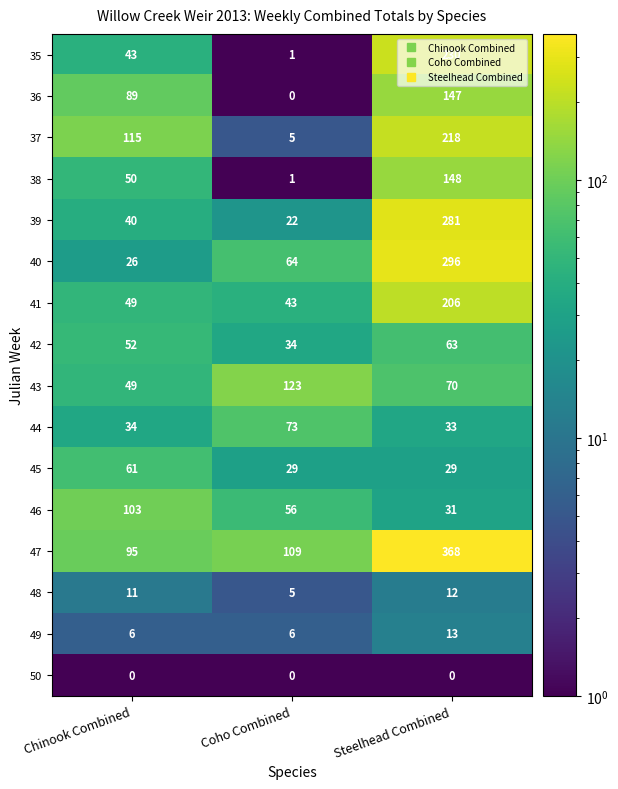

What is the difference between the second highest and minimum values in the 39 series?

18